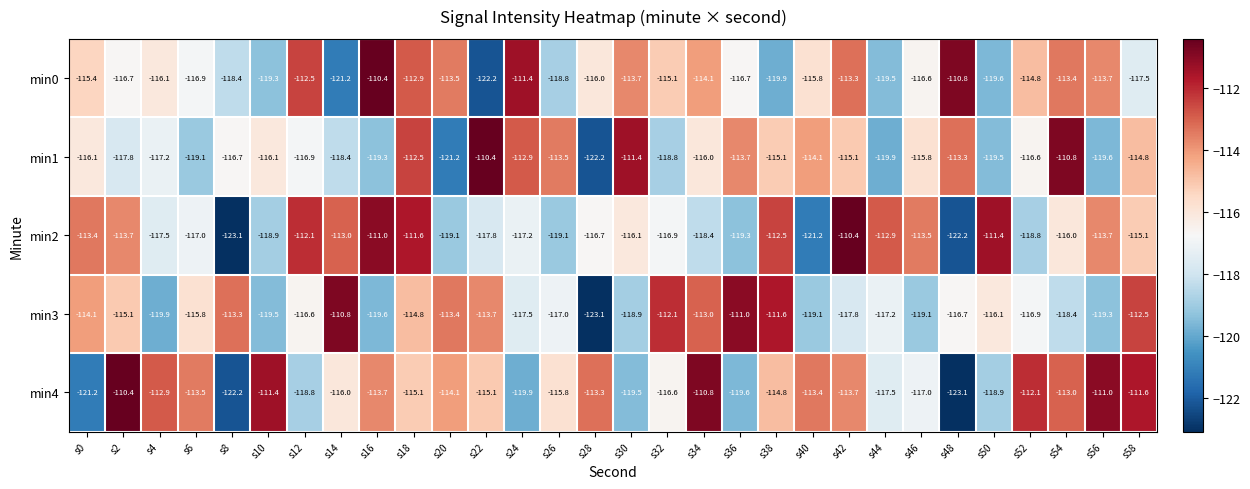

The value of min3 at s22 is -27.2. True or false?

False